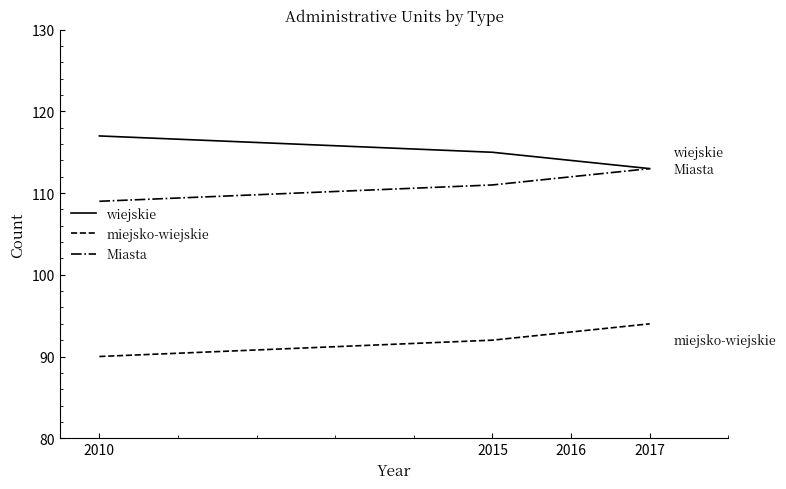

True or false: Miasta has more than 2 interior local peaks.

False